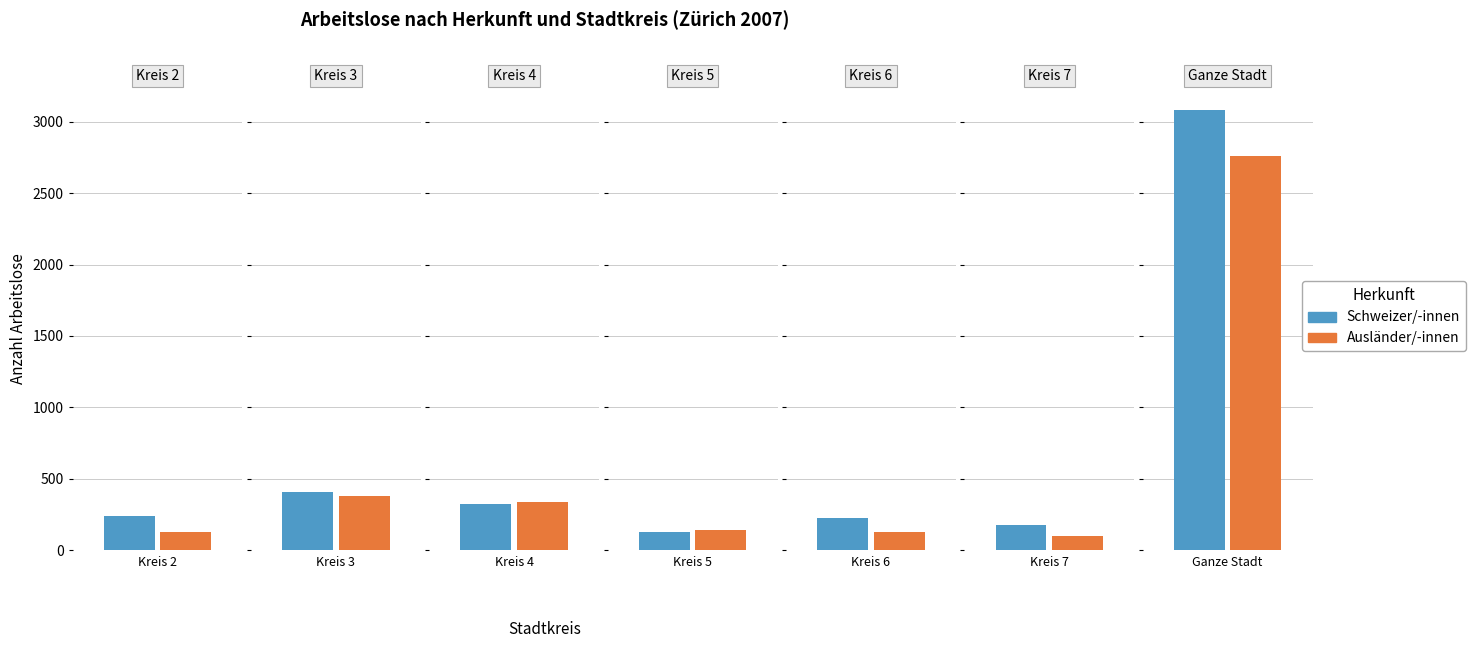

What is the maximum value for Ausländer/-innen?

2763